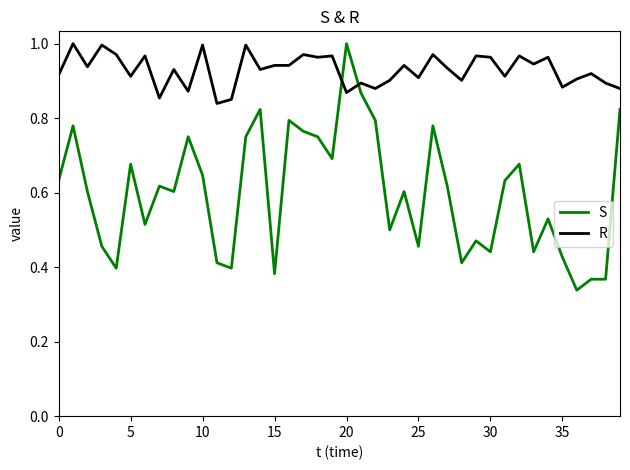

True or false: S and R intersect in this chart.

True